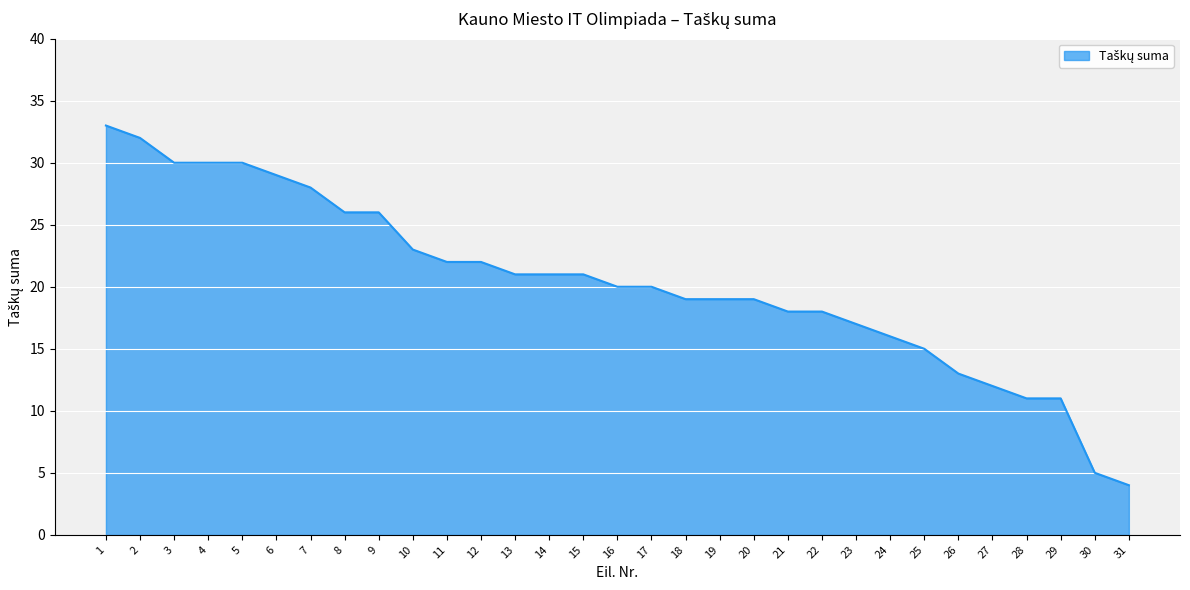

What is the sum of the values at 27 and 29?

23